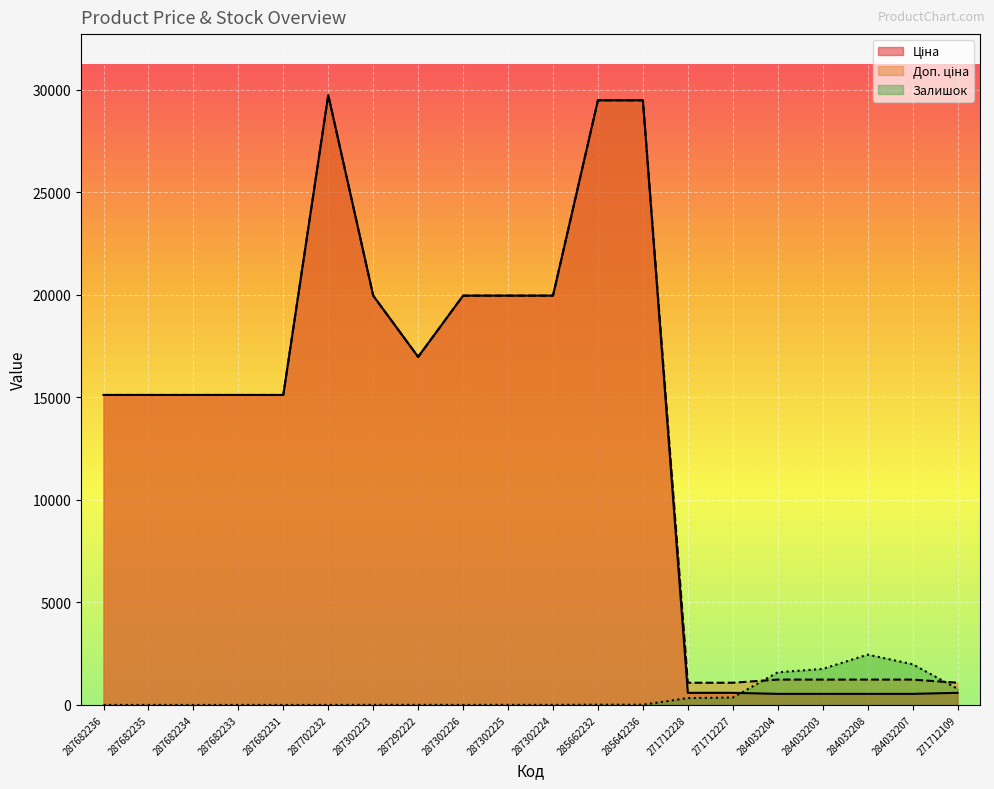

What is the minimum value for Доп. ціна?

1081.7